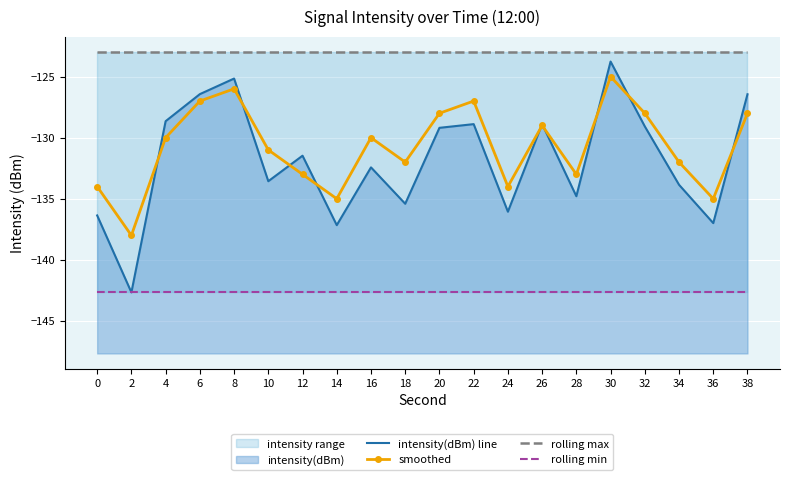

How many intersections are there between smoothed and intensity(dBm) line?

9